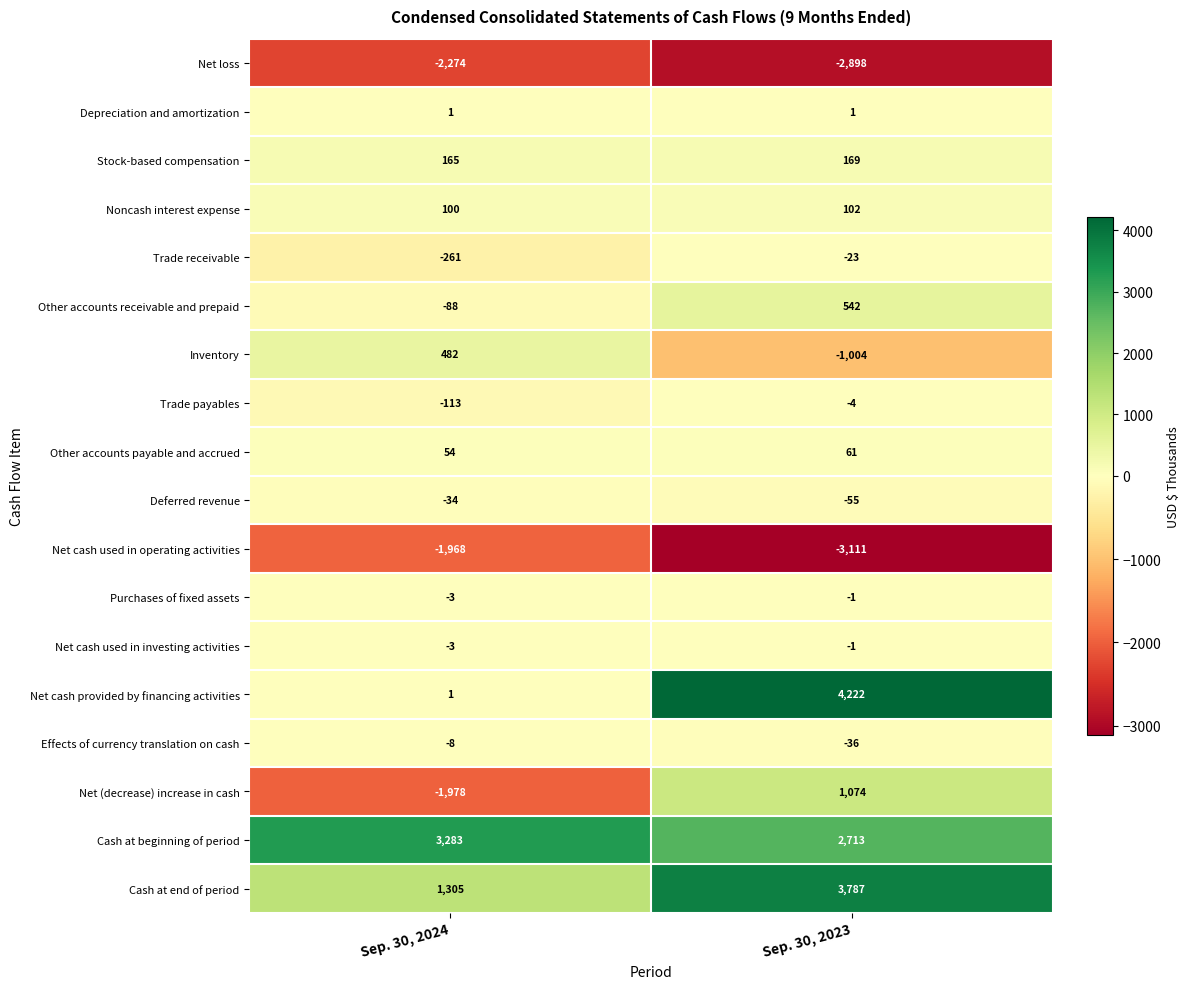

What is the difference between the maximum and minimum values in the Inventory series?

1486